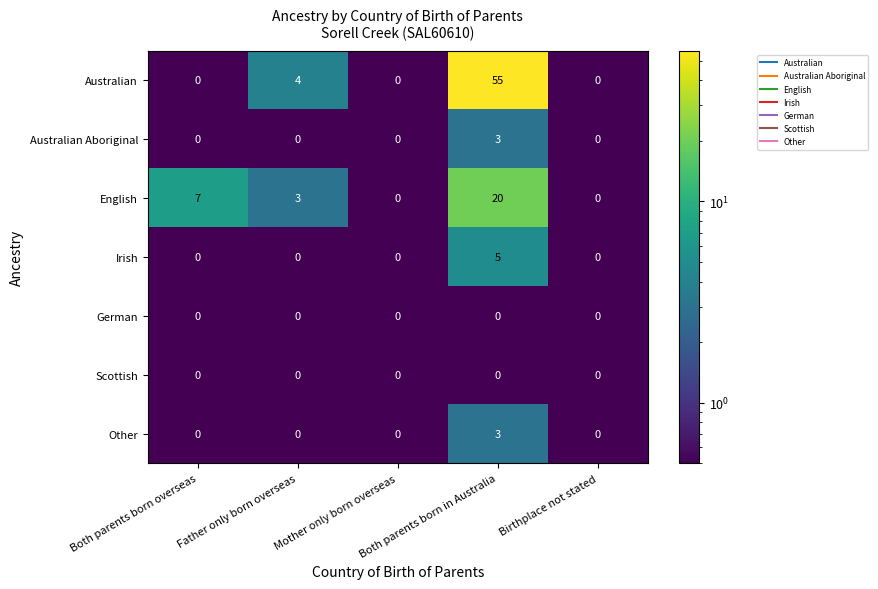

What is the sum of all Australian Aboriginal values?

3